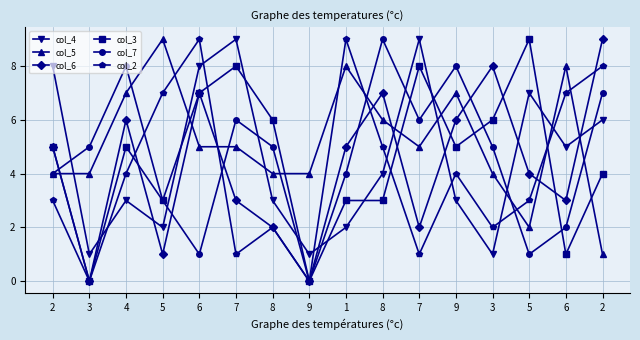

Reading right to left, list all the values displayed in this chart.

col_4: 2=6	6=5	5=7	3=1	9=3	7=9	8=4	1=2	9=1	8=3	7=9	6=8	5=2	4=3	3=1	2=8
col_5: 2=1	6=8	5=2	3=4	9=7	7=5	8=6	1=8	9=4	8=4	7=5	6=5	5=9	4=7	3=4	2=4
col_6: 2=9	6=3	5=4	3=8	9=6	7=2	8=7	1=5	9=0	8=2	7=3	6=7	5=1	4=6	3=0	2=5
col_3: 2=4	6=1	5=9	3=6	9=5	7=8	8=3	1=3	9=0	8=6	7=8	6=7	5=3	4=5	3=0	2=5
col_7: 2=7	6=2	5=1	3=5	9=8	7=6	8=9	1=4	9=0	8=5	7=6	6=1	5=3	4=8	3=5	2=4
col_2: 2=8	6=7	5=3	3=2	9=4	7=1	8=5	1=9	9=0	8=2	7=1	6=9	5=7	4=4	3=0	2=3